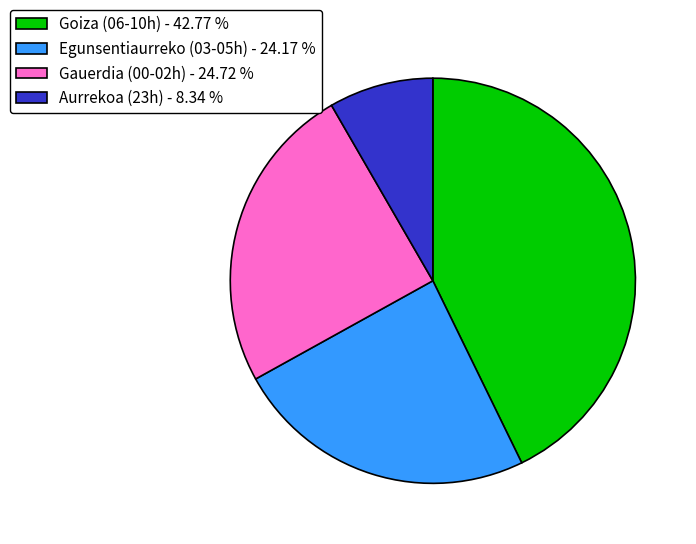

Is Aurrekoa (23h) - 8.34 % the majority of the pie?

No